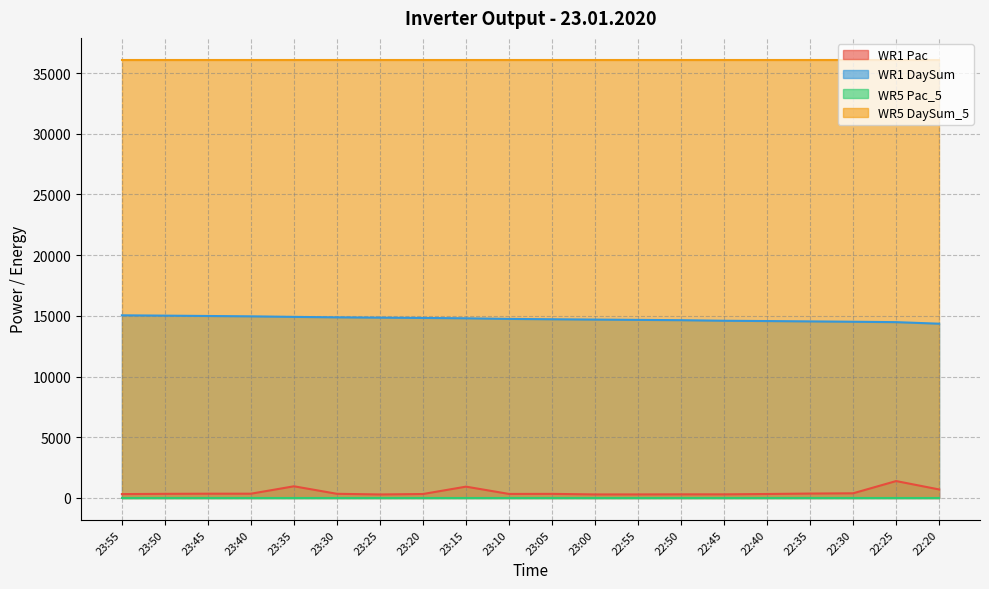

List the labels in order of WR1 Pac value, smallest first.

23:25, 23:00, 22:55, 22:45, 22:50, 23:55, 23:20, 22:40, 23:10, 23:05, 23:50, 23:30, 23:45, 23:40, 22:35, 22:30, 22:20, 23:15, 23:35, 22:25